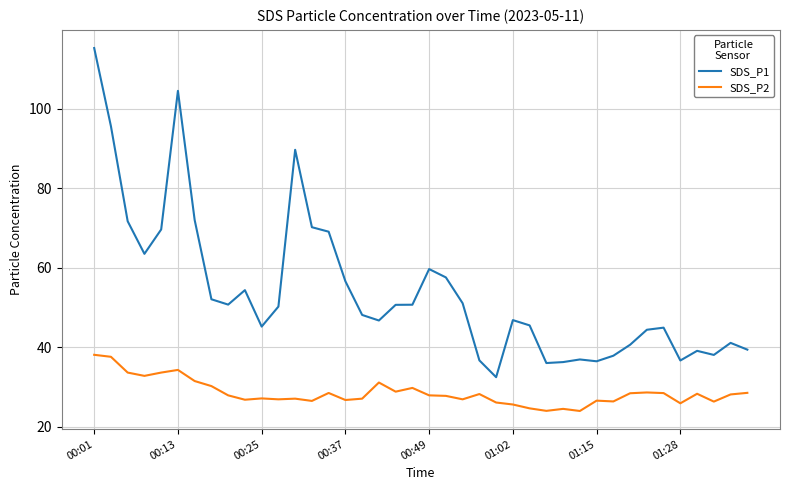

True or false: SDS_P2 and SDS_P1 intersect in this chart.

False